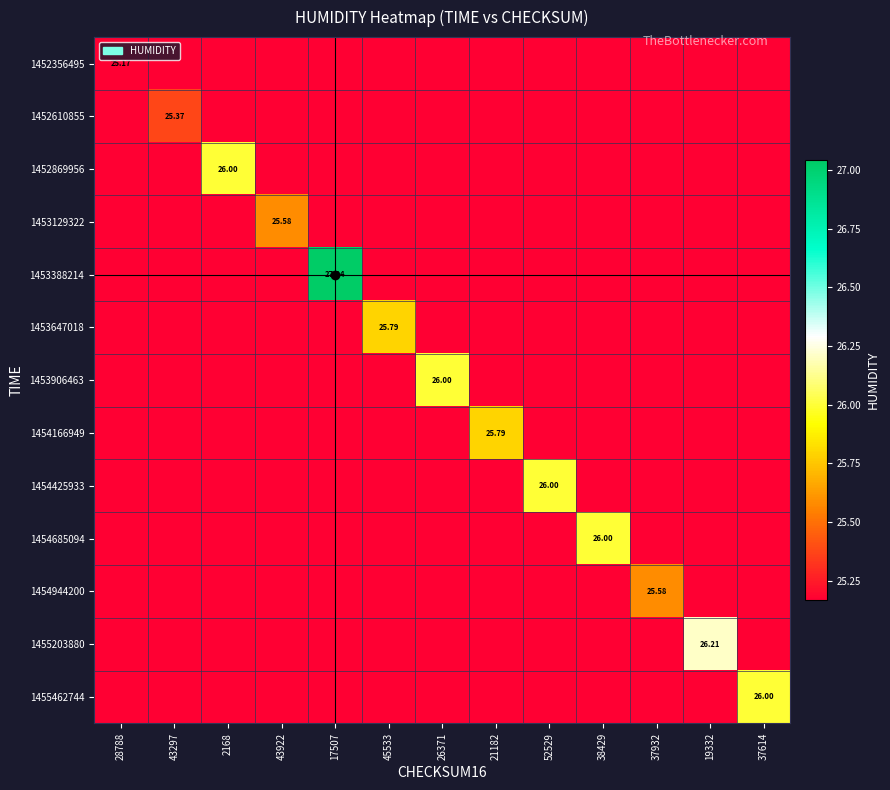

Is the value of 1455203880 at 19332 greater than the value of 1454685094 at 38429?

Yes